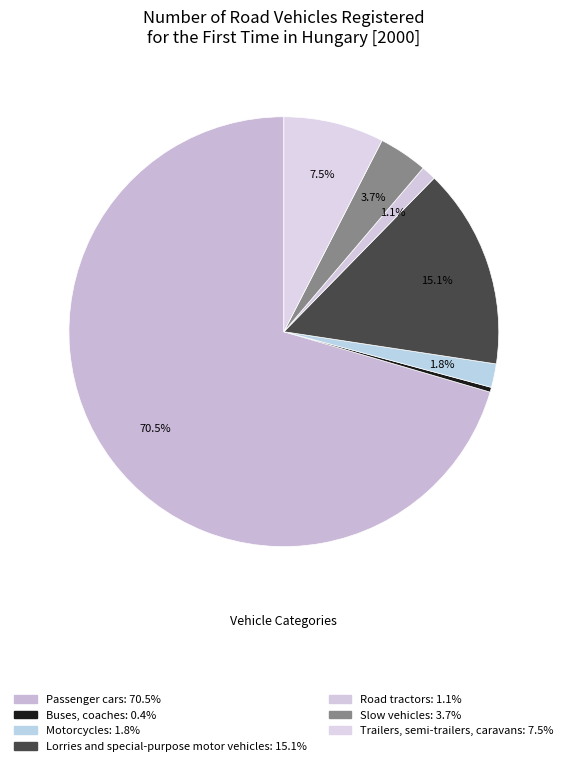

How many segments does this pie chart have?

7